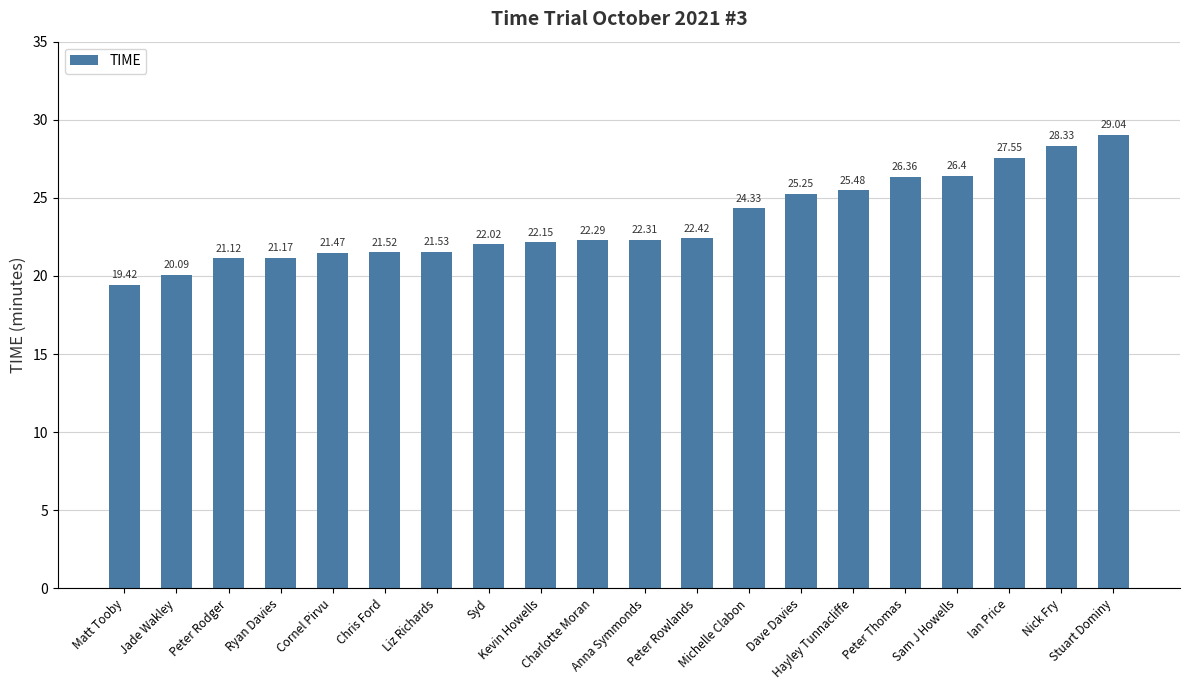

Which has a higher value, Stuart Dominy or Ian Price?

Stuart Dominy